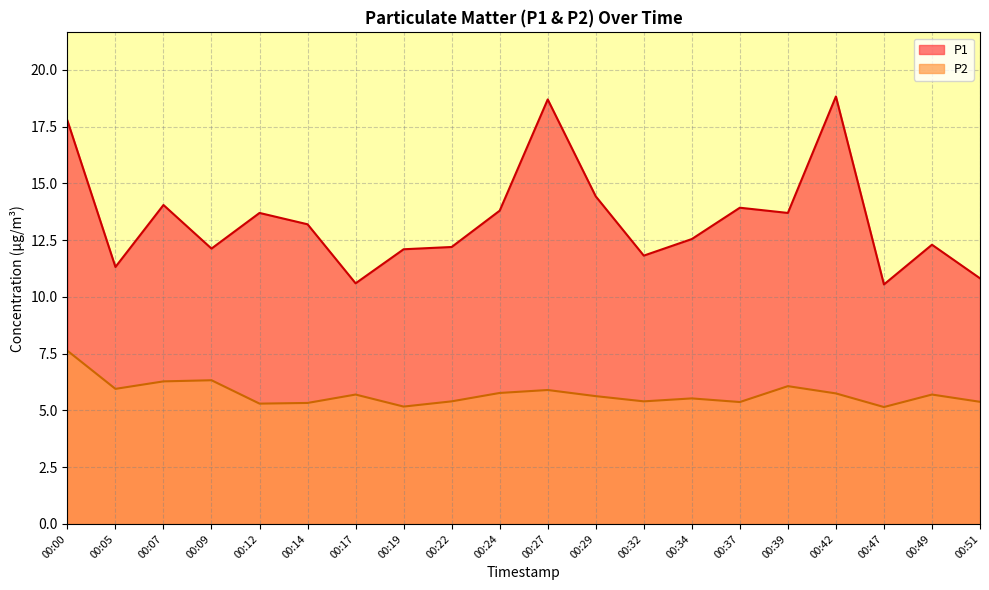

True or false: P1 and P2 intersect in this chart.

False